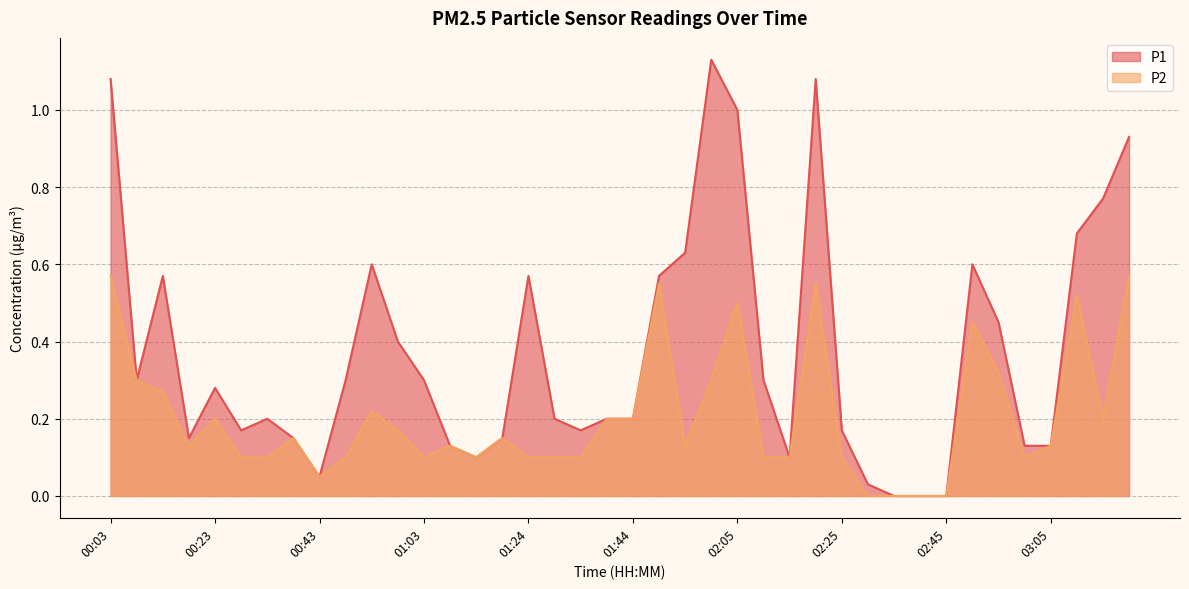

Where is P2 nearest to the value 0?

02:30